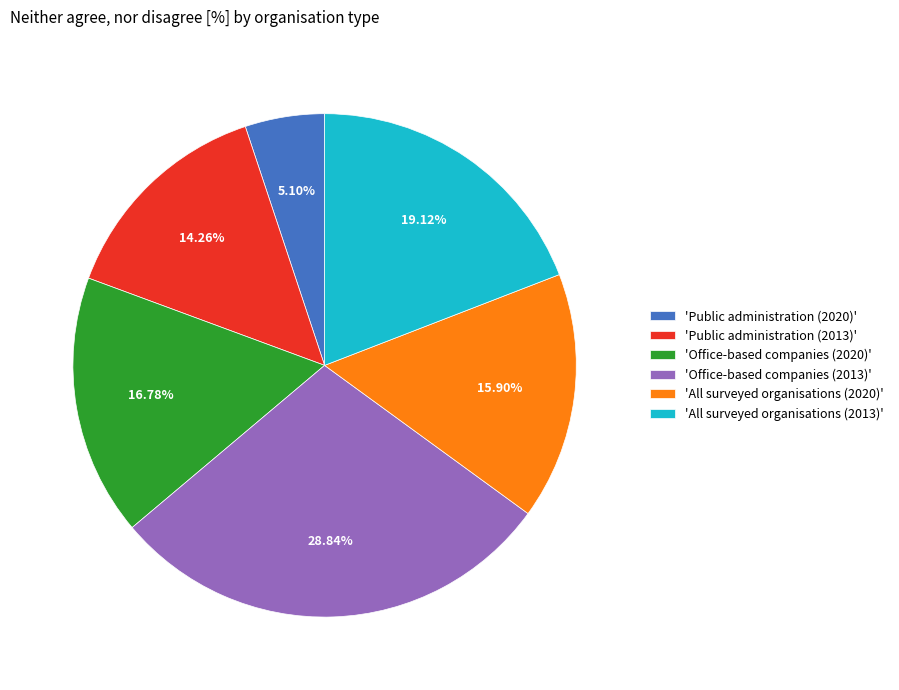

Which slice is the largest?

'Office-based companies (2013)'